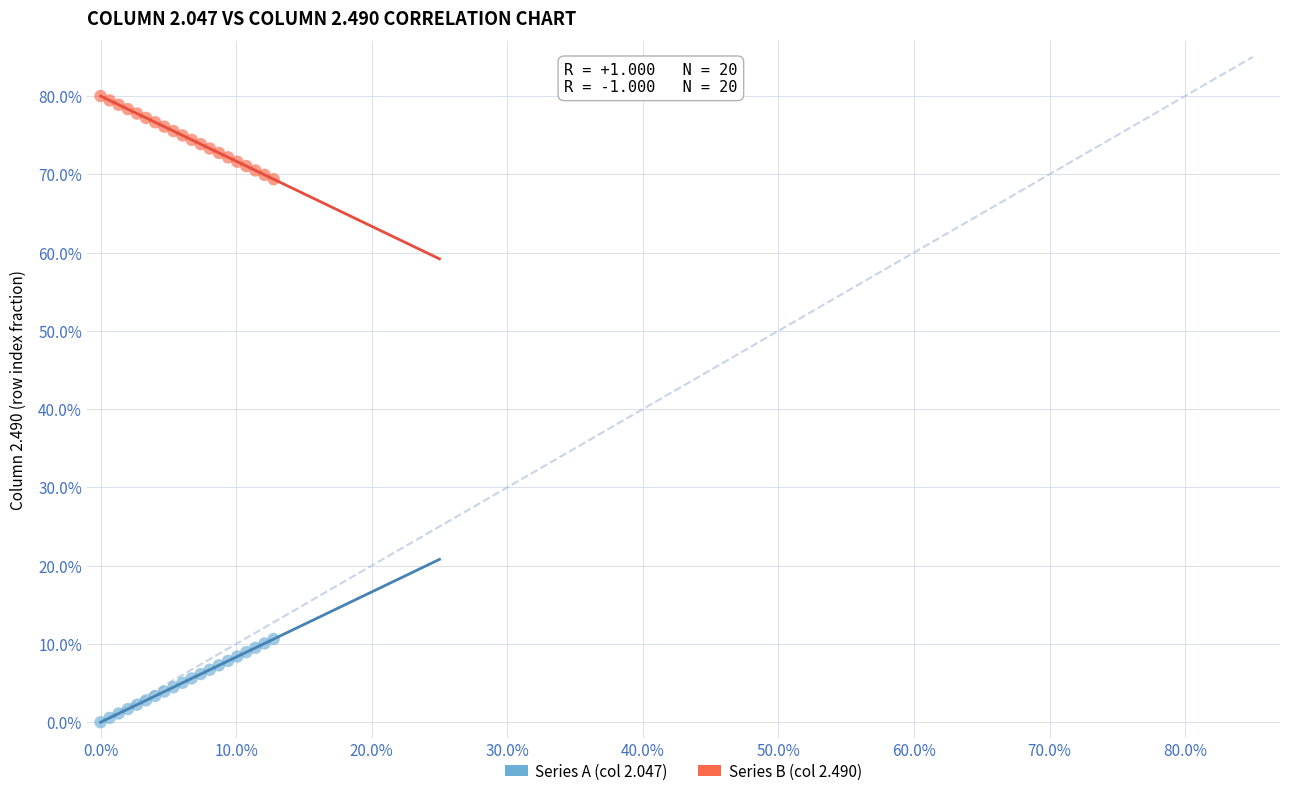

Which series contains the highest Y value?

Series B (col 2.490)